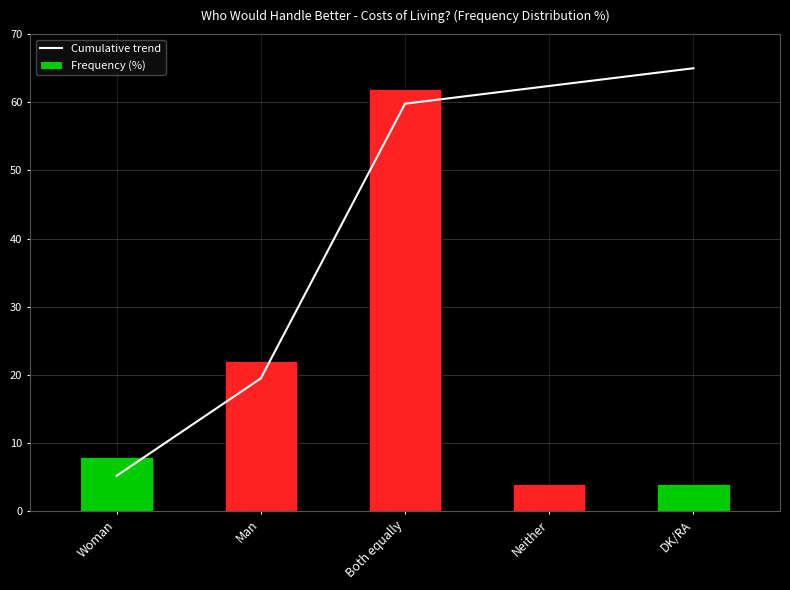

Where is Frequency (%) nearest to the value 33?

Man